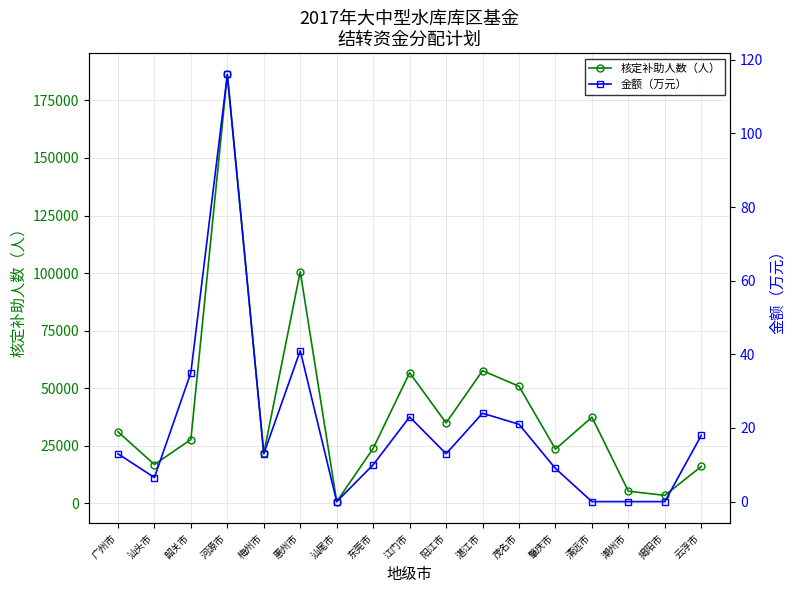

Which series has the largest range (max minus min)?

核定补助人数（人）